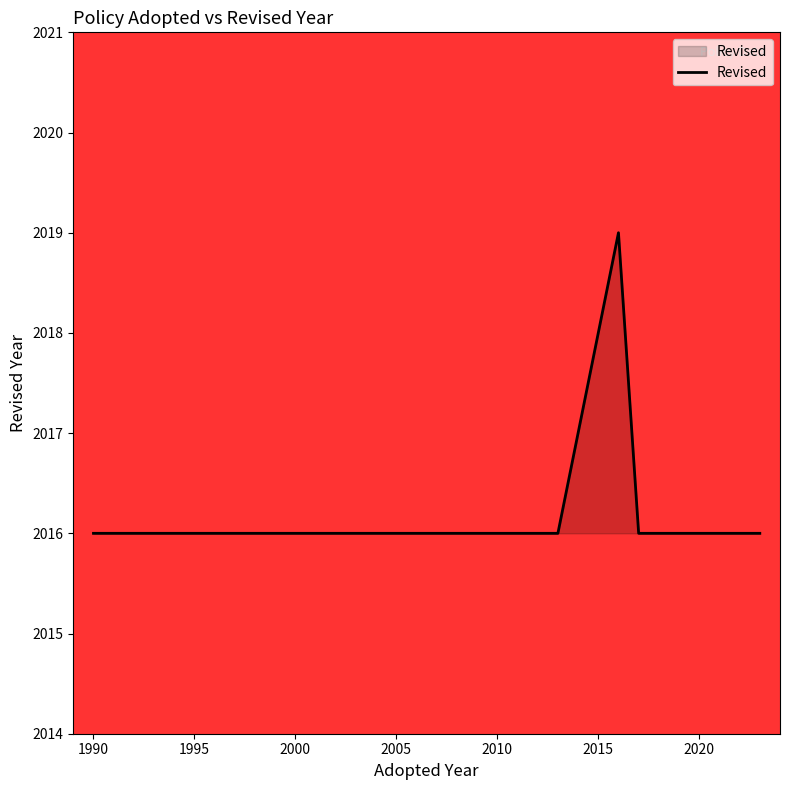

What is the average value?

2017